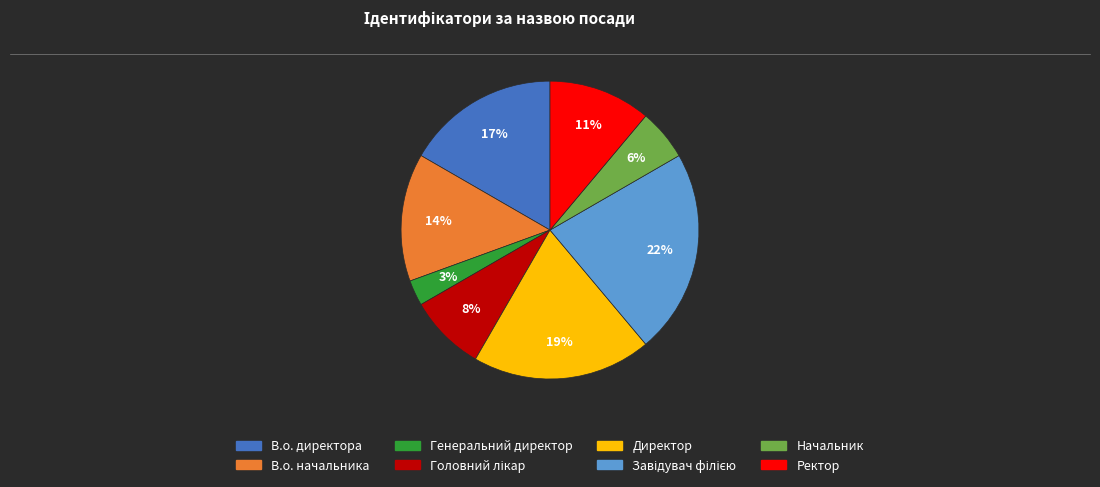

True or false: Ректор accounts for 11% of the total.

True